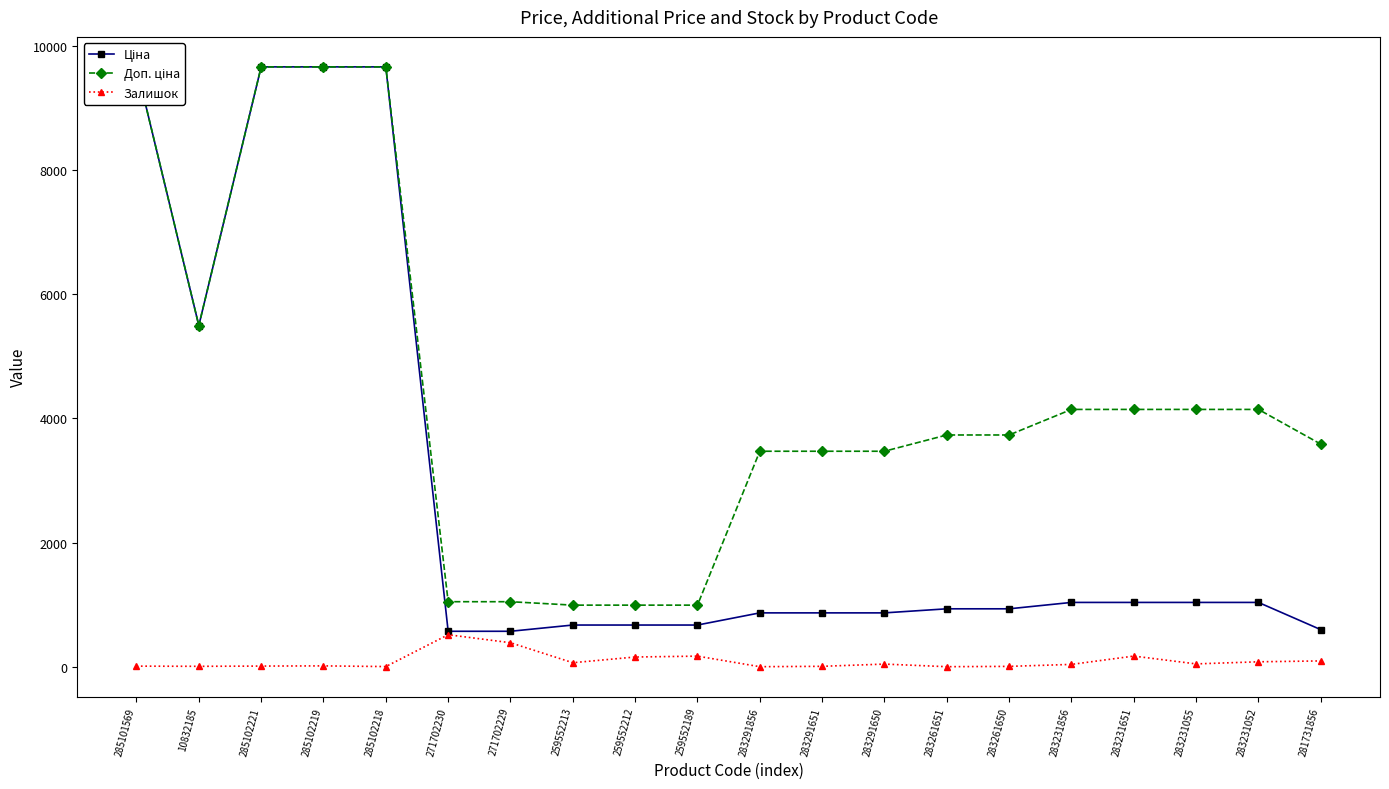

Between 271702230 and 283231055, which series saw the biggest shift?

Доп. ціна